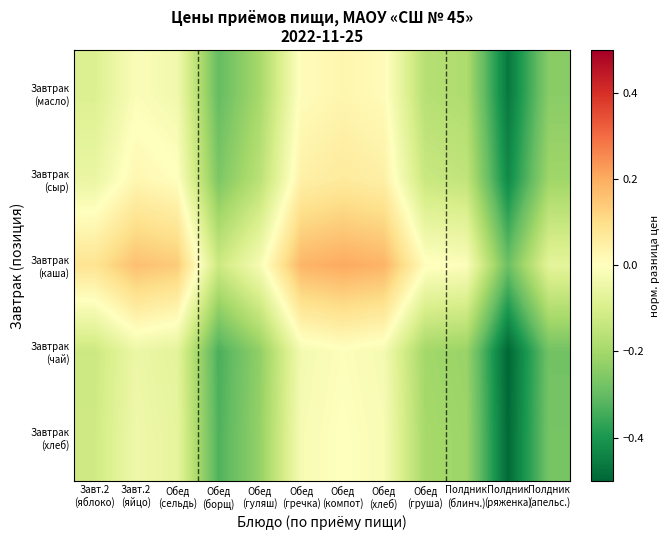

Between Обед
(гречка) and Полдник
(апельс.), which is larger?

Обед
(гречка)